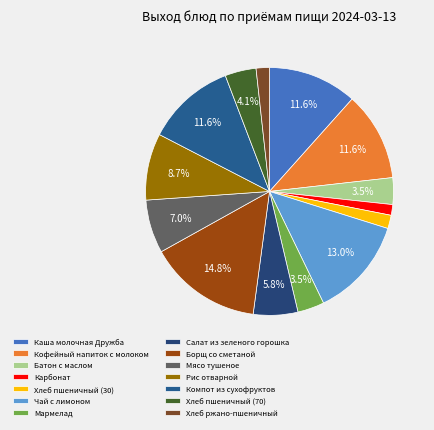

True or false: Борщ со сметаной accounts for 23% of the total.

False